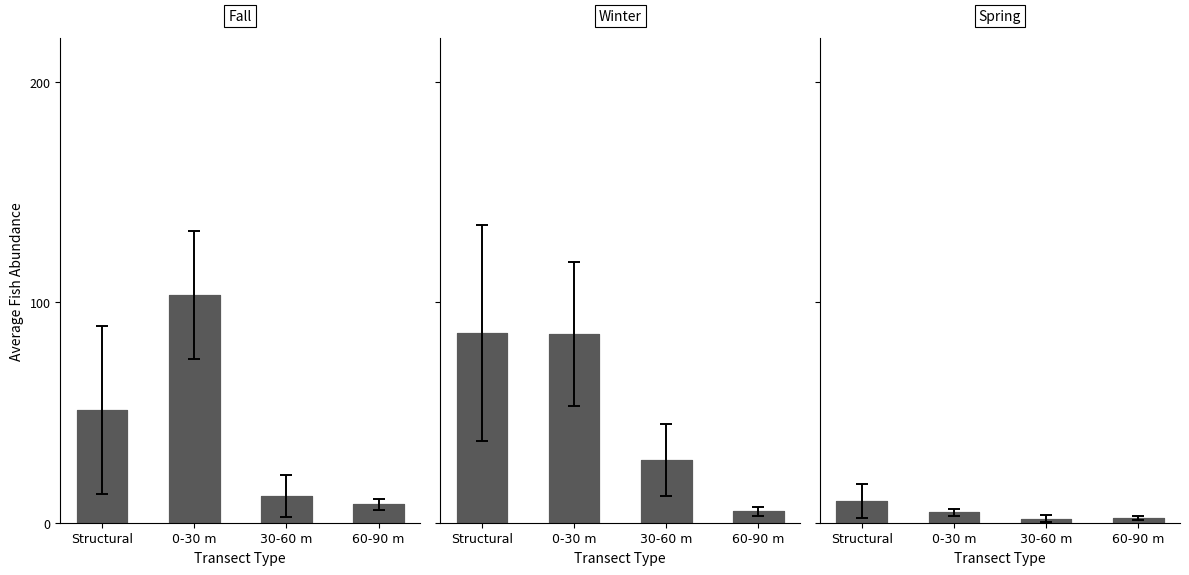

Between 30-60 m and 60-90 m, which is larger?

30-60 m